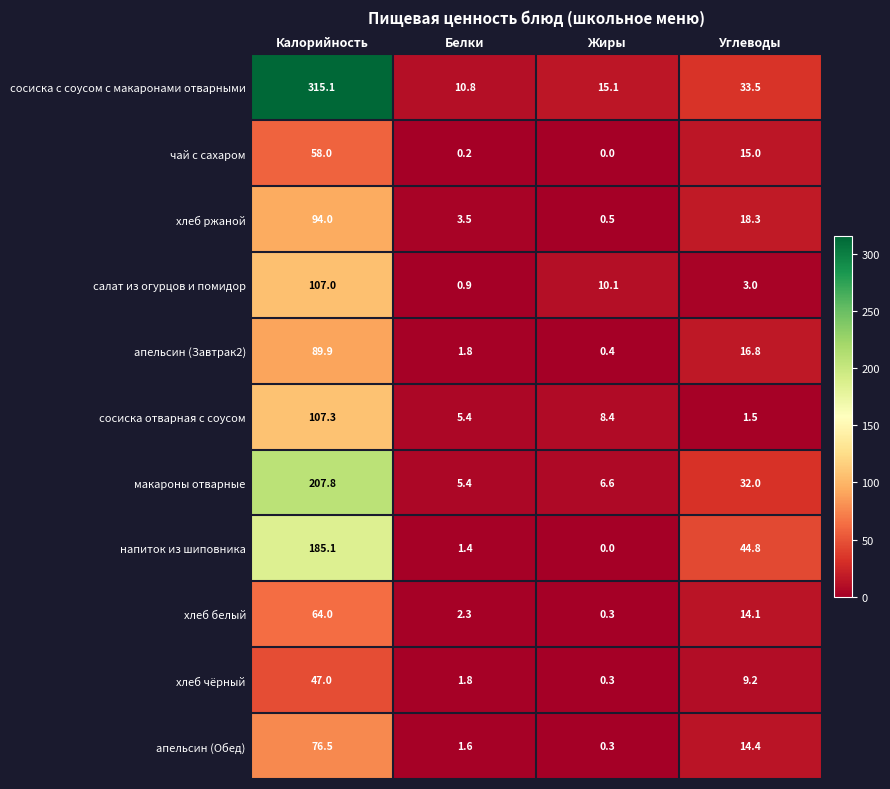

Which series has the largest total across all categories?

сосиска с соусом с макаронами отварными